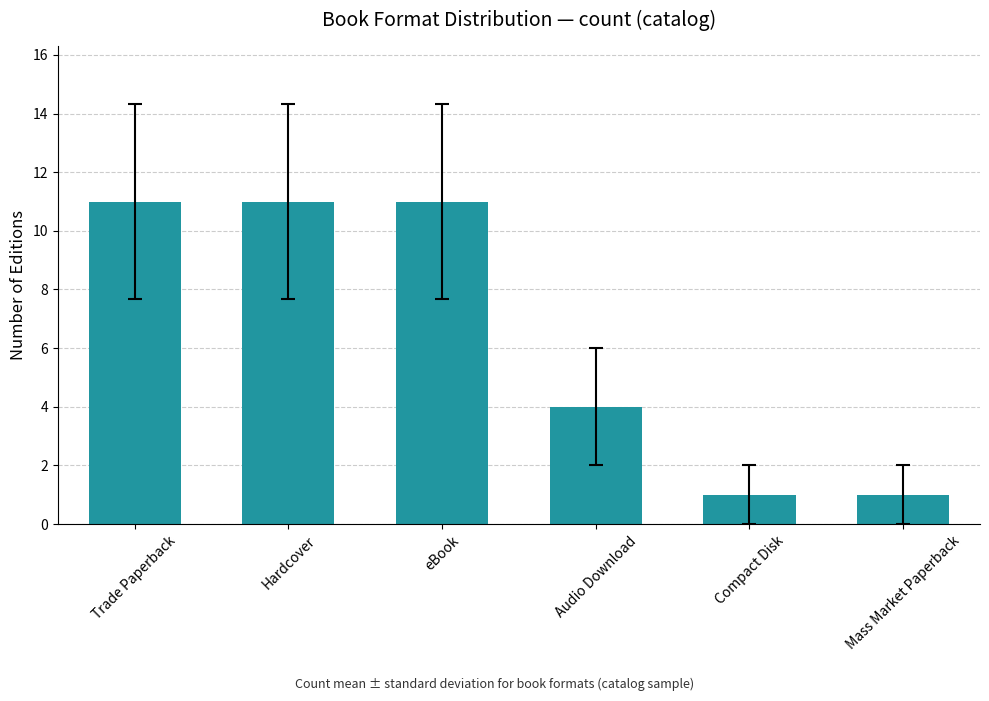

What position from the left is Compact Disk?

5